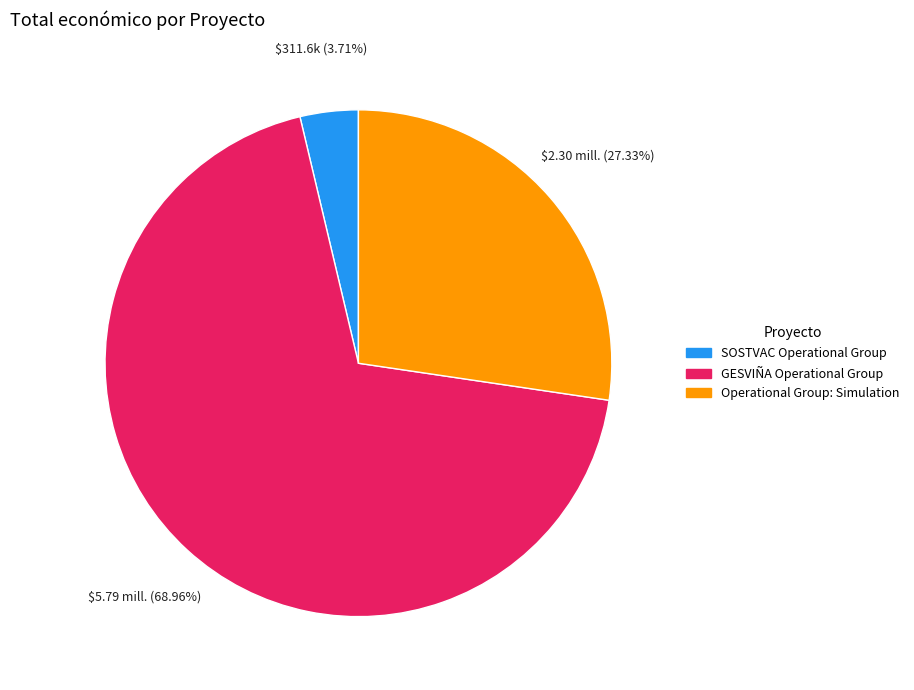

Rank the categories by value from lowest to highest.

SOSTVAC Operational Group, Operational Group: Simulation, GESVIÑA Operational Group